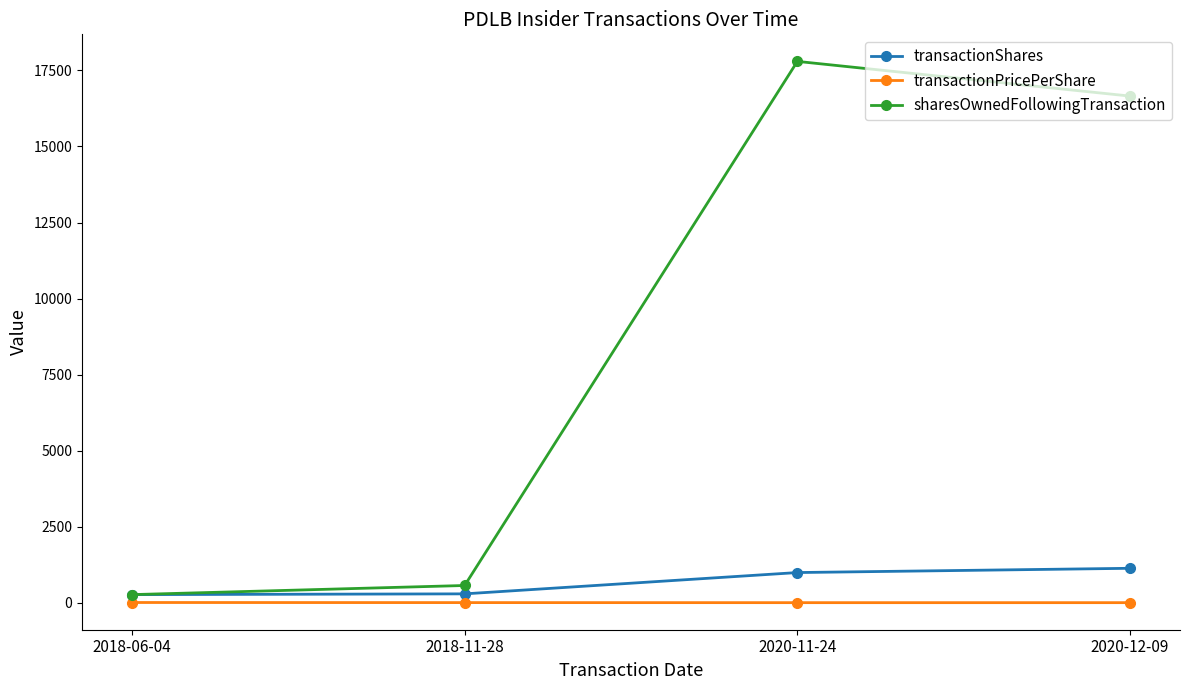

What is the label of the 2nd point from the right?

2020-11-24